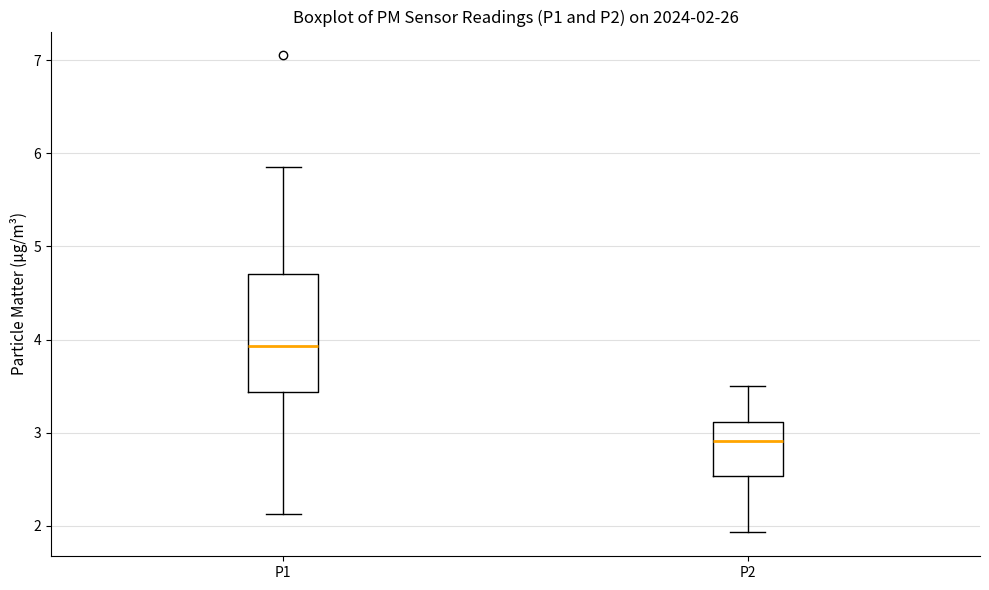

Which box has the lowest median line?

P2